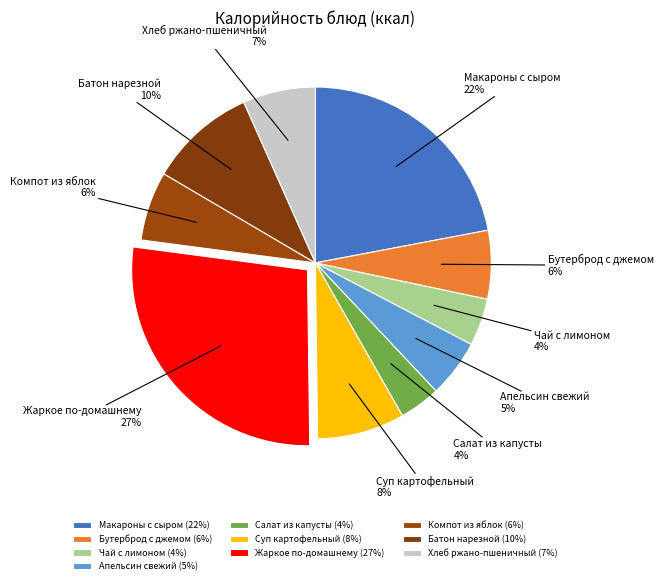

To the nearest percent, what is the difference between the Хлеб ржано-пшеничный and Макароны с сыром slice percentages?

15%